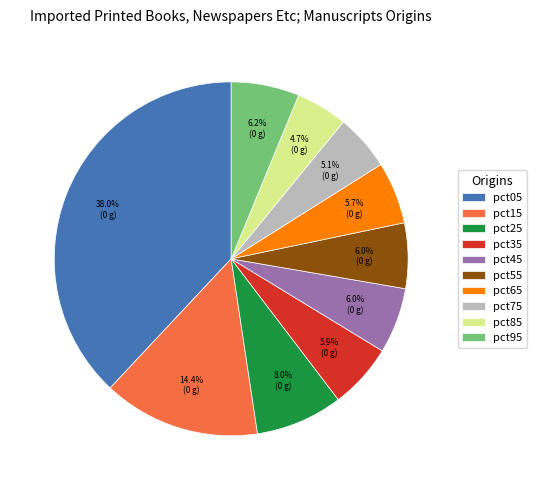

How much of the chart is everything except pct05?

62.0%